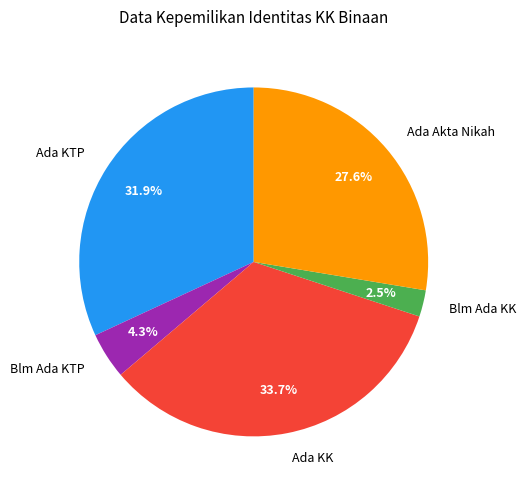

How many slices are in this pie chart?

5